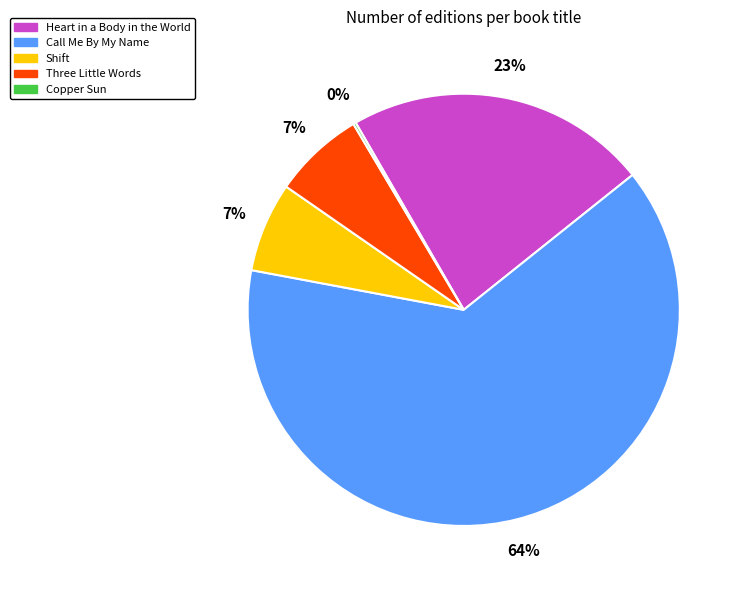

Which category has the biggest portion of the pie?

Call Me By My Name